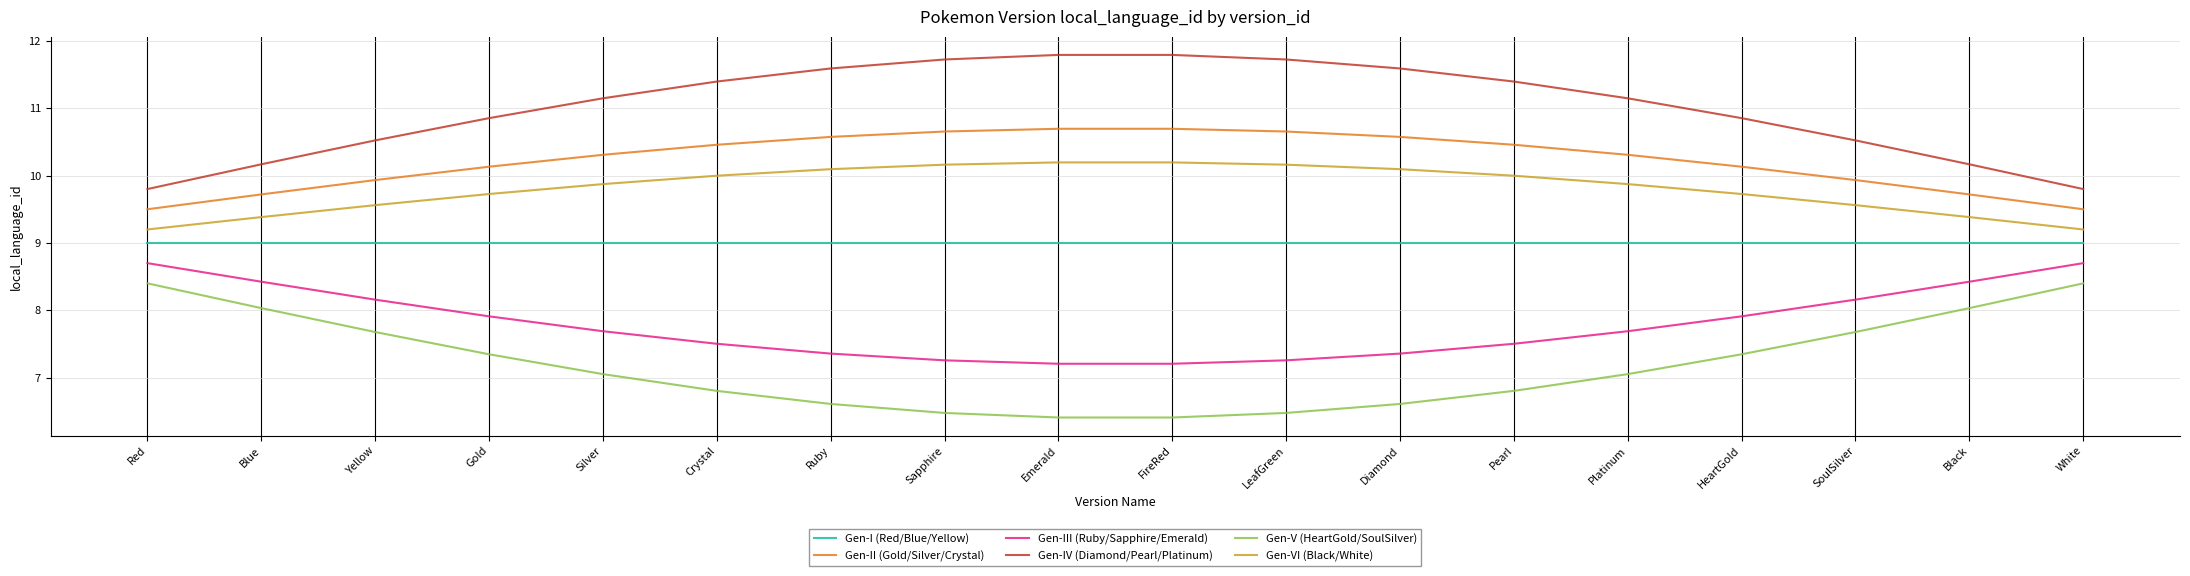

What is the smallest value displayed?

6.4